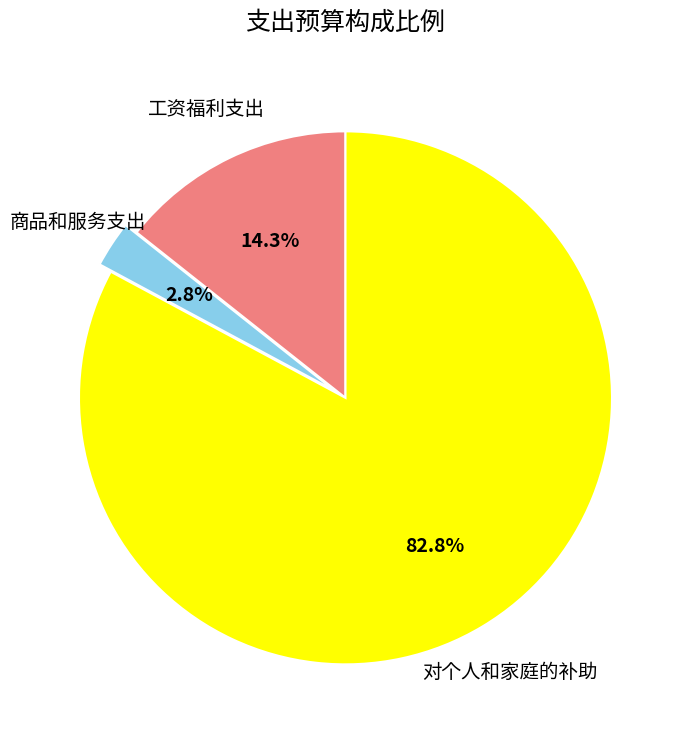

True or false: 对个人和家庭的补助 accounts for 83% of the total.

True